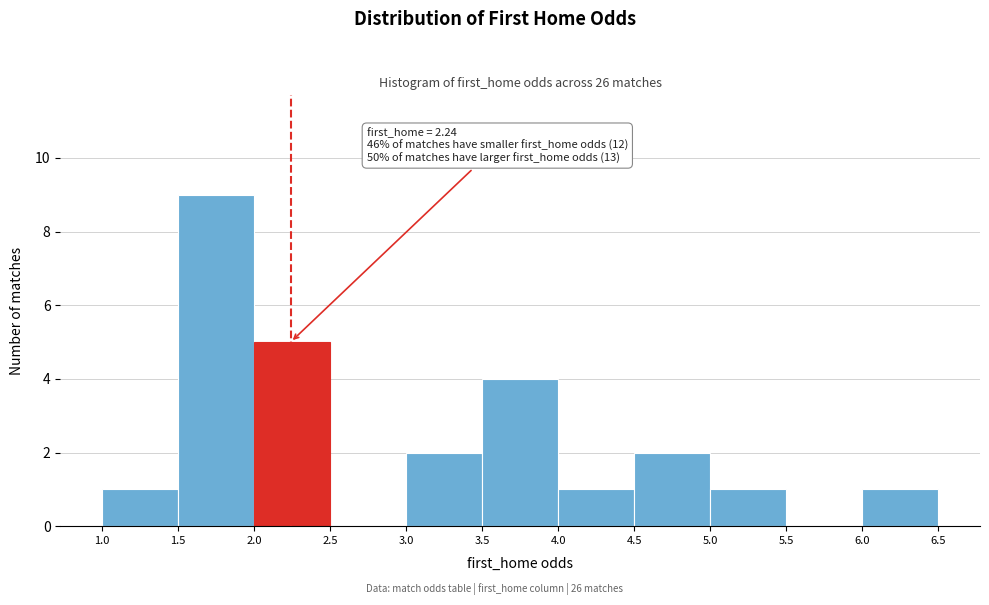

Over which range of the x-axis is the bar tallest?

1.5 to 2.0